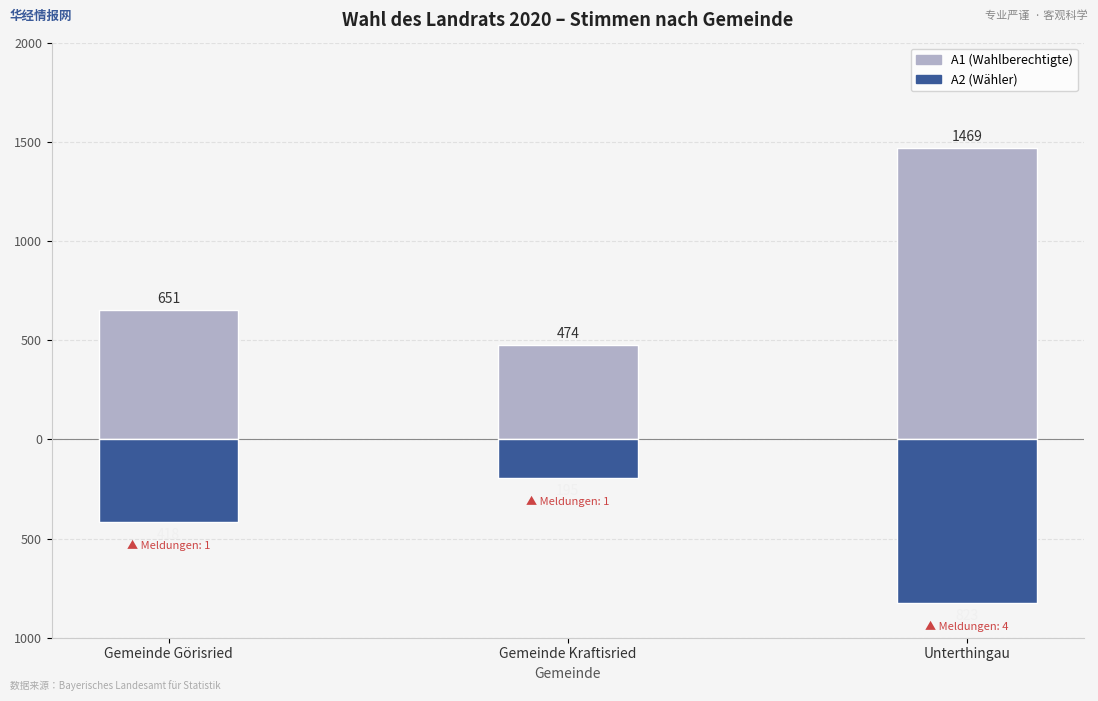

At which category is the sum across all series the highest?

Unterthingau